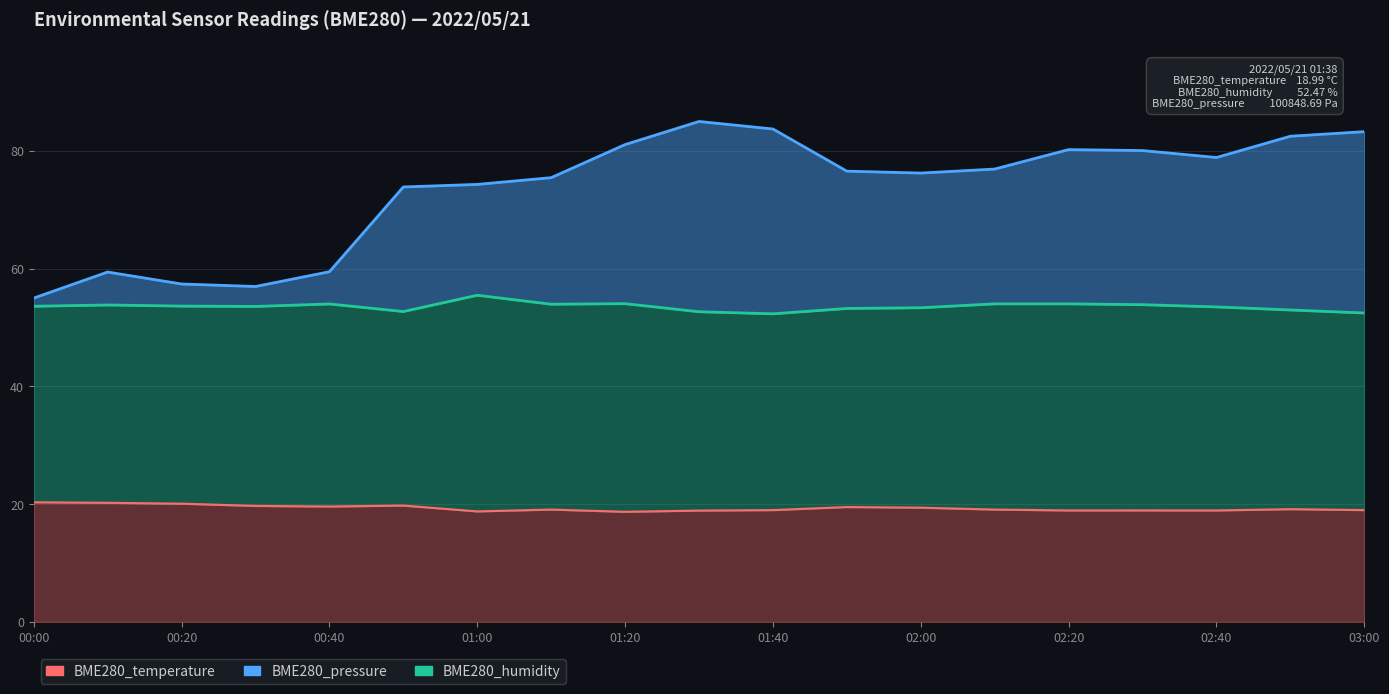

True or false: BME280_pressure_scaled and BME280_humidity cross at least once.

False